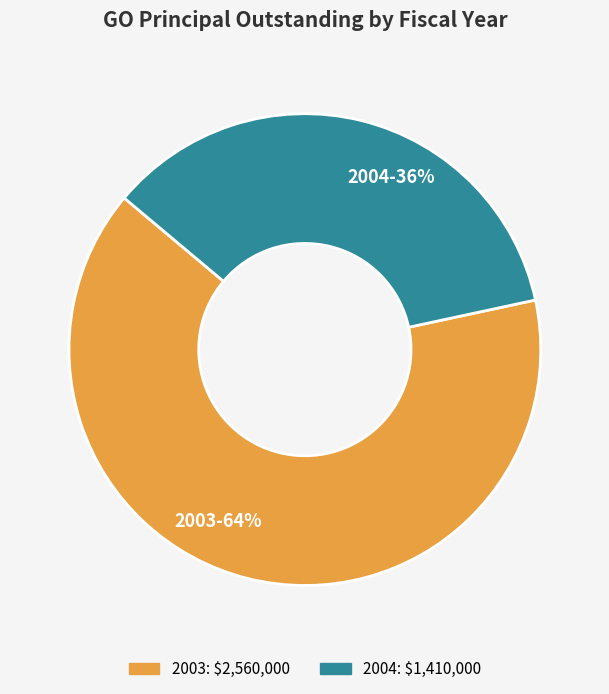

Is there any slice that represents more than half of the pie?

Yes